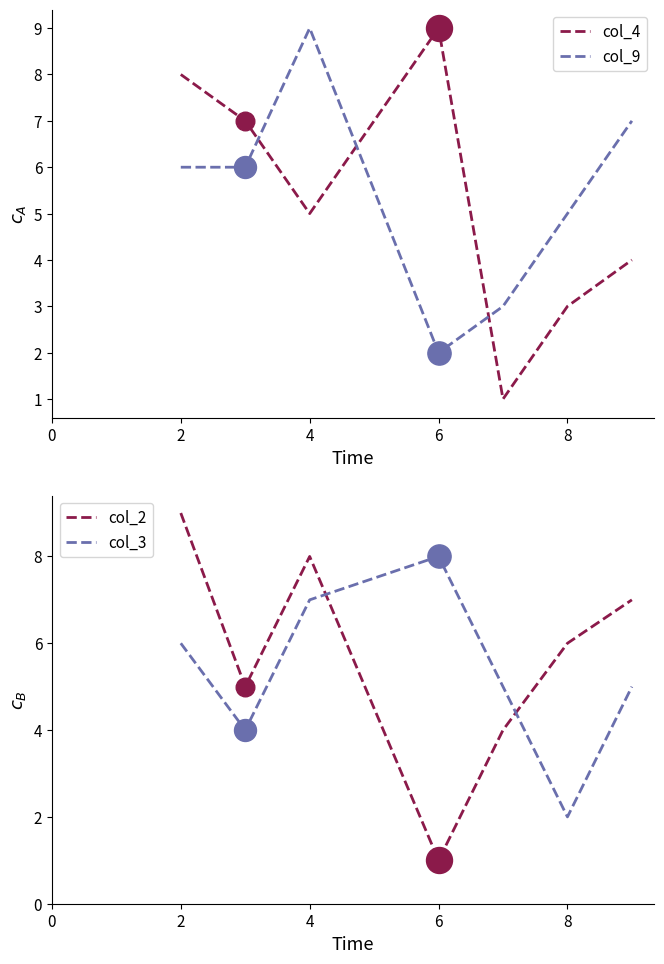

Which series has the largest total across all categories?

col_2